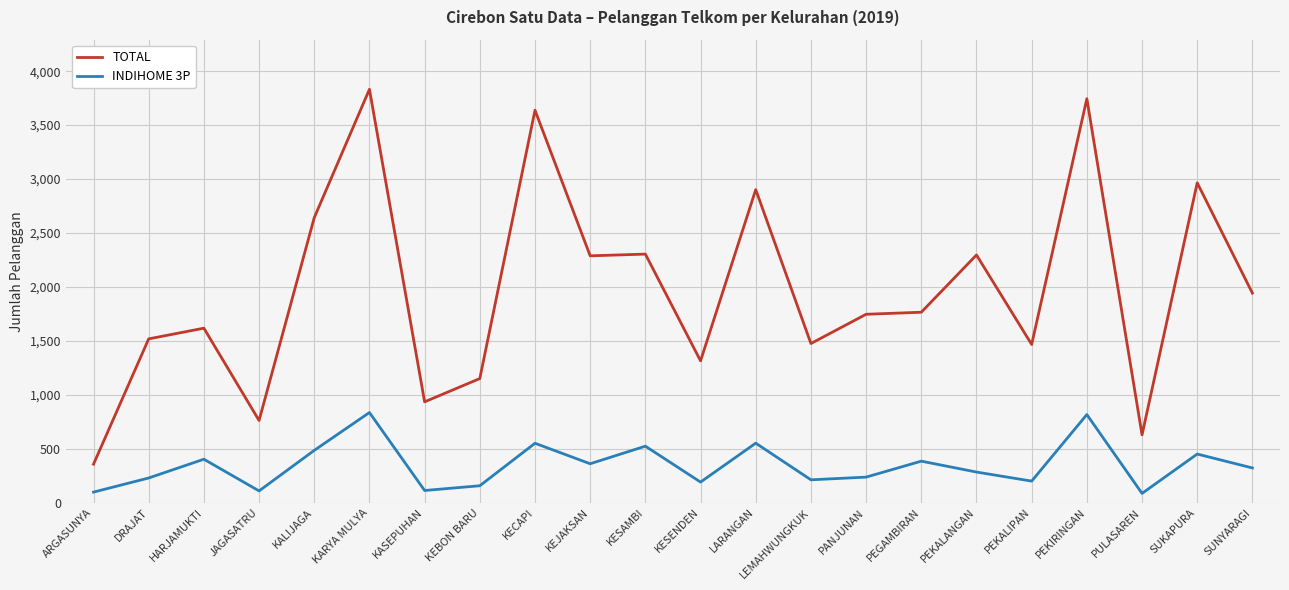

Which series has the largest range (max minus min)?

TOTAL